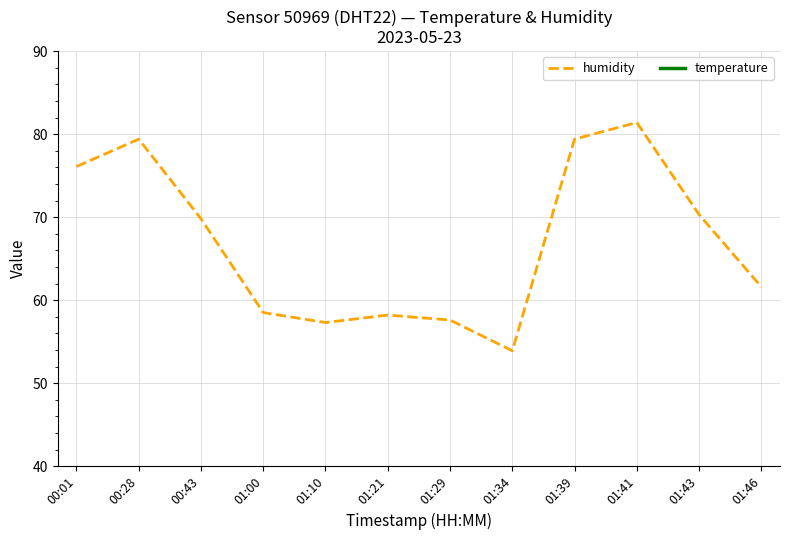

Does the chart display data point markers on the line(s)?

No